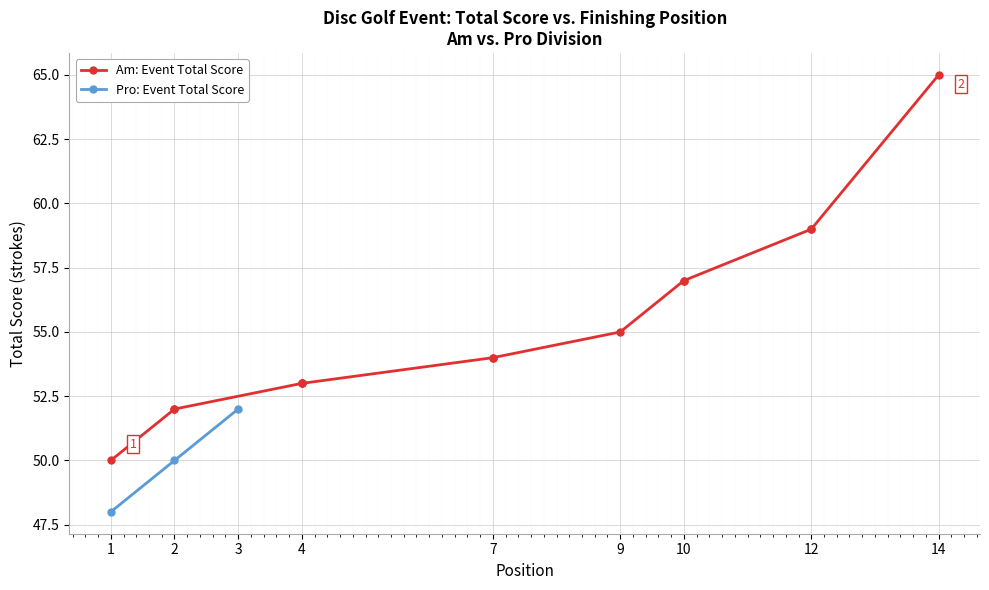

What is the value of the Pro: Event Total Score point at the 3rd from the left?

52